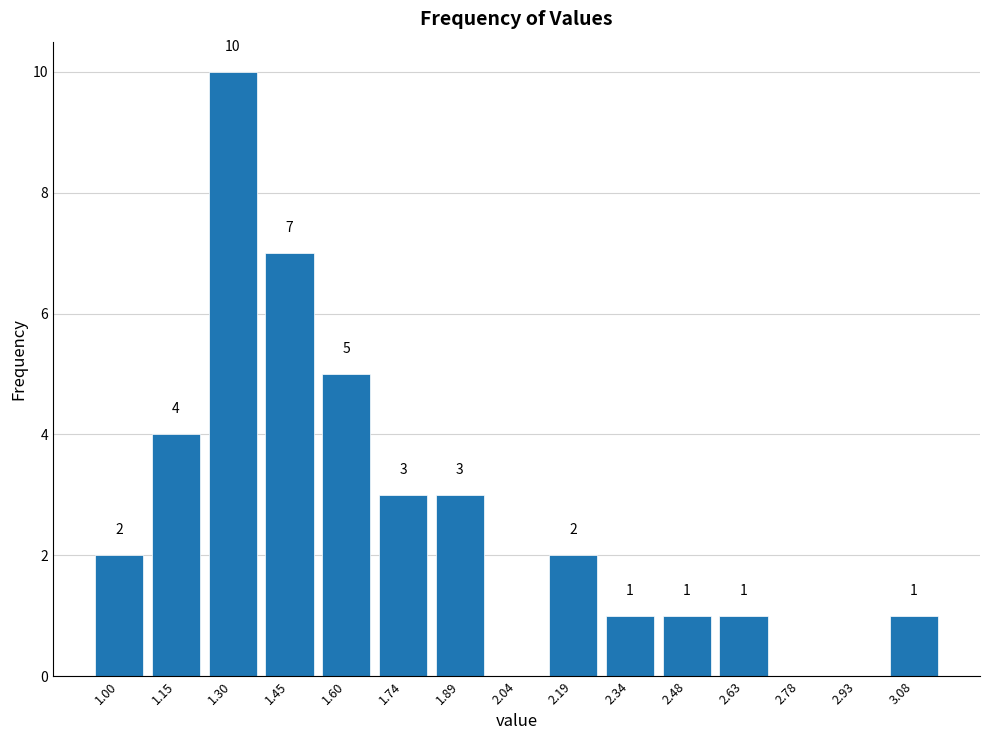

Over which range of the x-axis is the bar tallest?

1.226 to 1.374